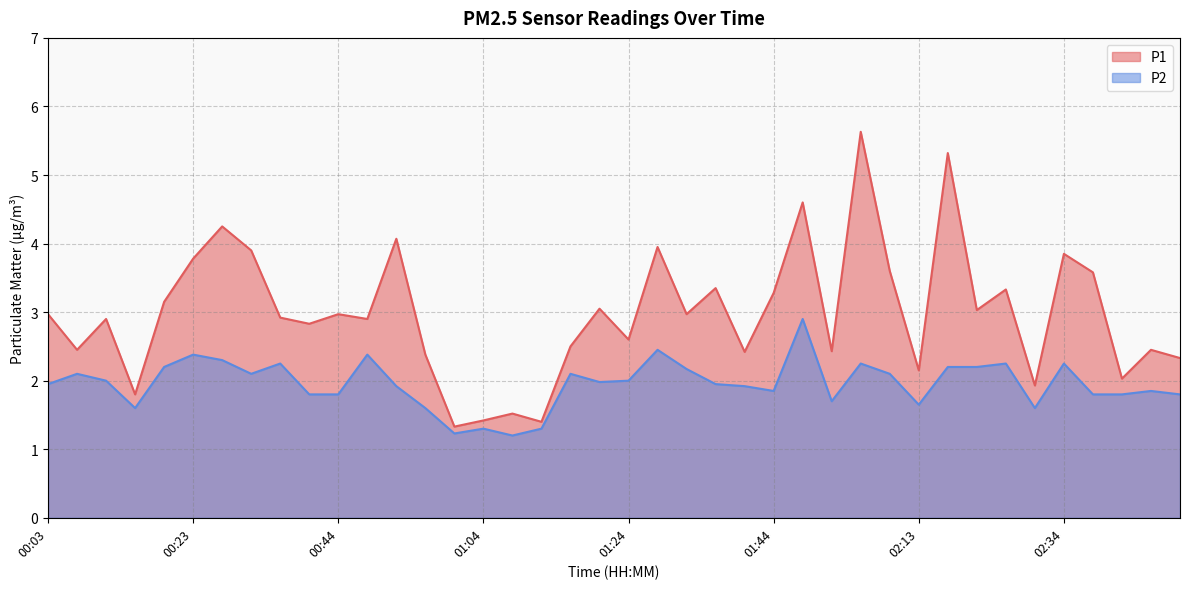

Reading left to right, list all the values displayed in this chart.

P1: 3.0	2.5	2.9	1.8	3.1	3.8	4.2	3.9	2.9	2.8	3.0	2.9	4.1	2.4	1.3	1.4	1.5	1.4	2.5	3.0	2.6	4.0	3.0	3.4	2.4	3.3	4.6	2.4	5.6	3.6	2.1	5.3	3.0	3.3	1.9	3.9	3.6	2.0	2.5	2.3
P2: 1.9	2.1	2.0	1.6	2.2	2.4	2.3	2.1	2.2	1.8	1.8	2.4	1.9	1.6	1.2	1.3	1.2	1.3	2.1	2.0	2.0	2.5	2.2	1.9	1.9	1.9	2.9	1.7	2.2	2.1	1.6	2.2	2.2	2.2	1.6	2.2	1.8	1.8	1.9	1.8